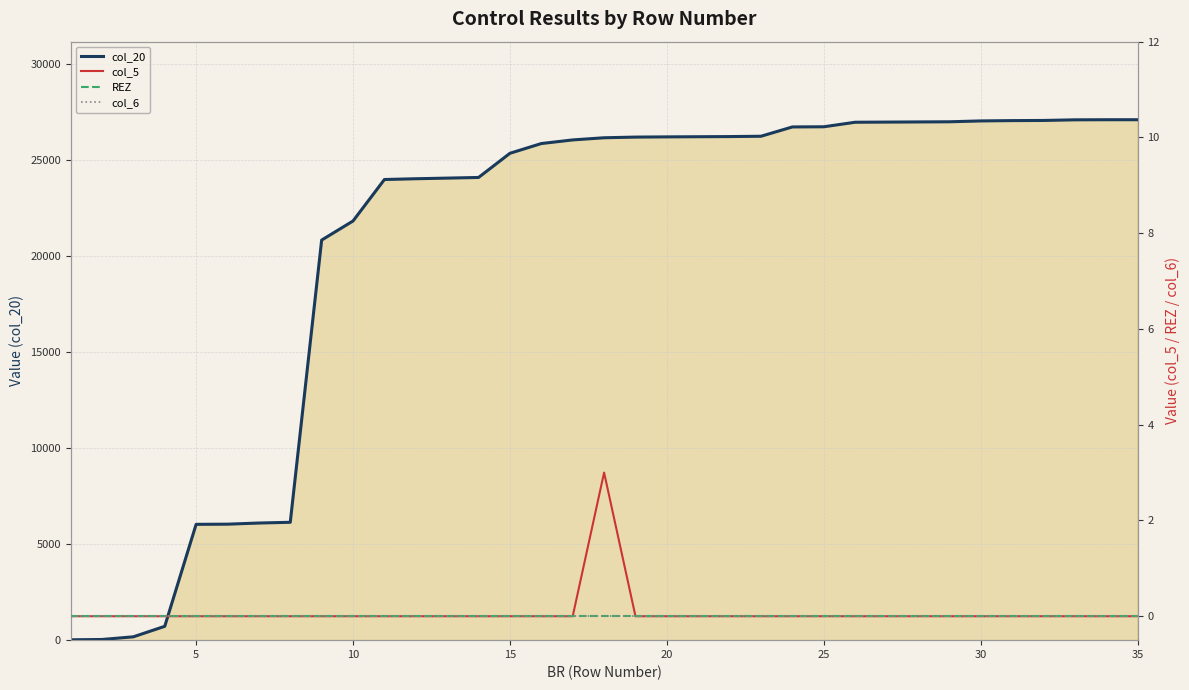

True or false: col_20 has a value of 7835 at 32.

False